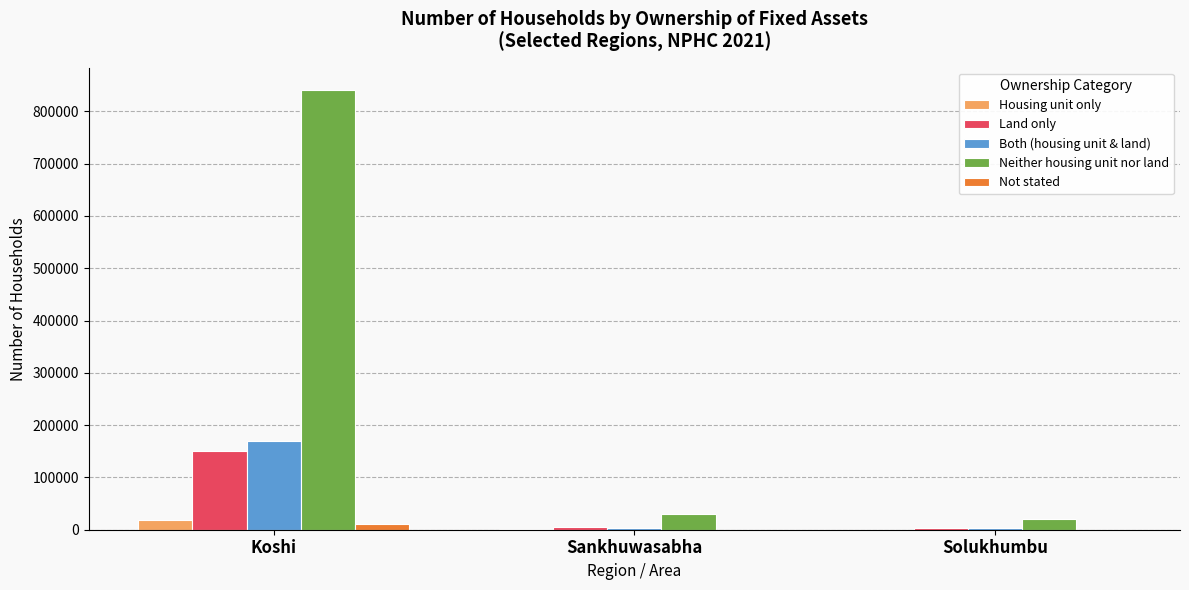

How many groups of bars are there?

3